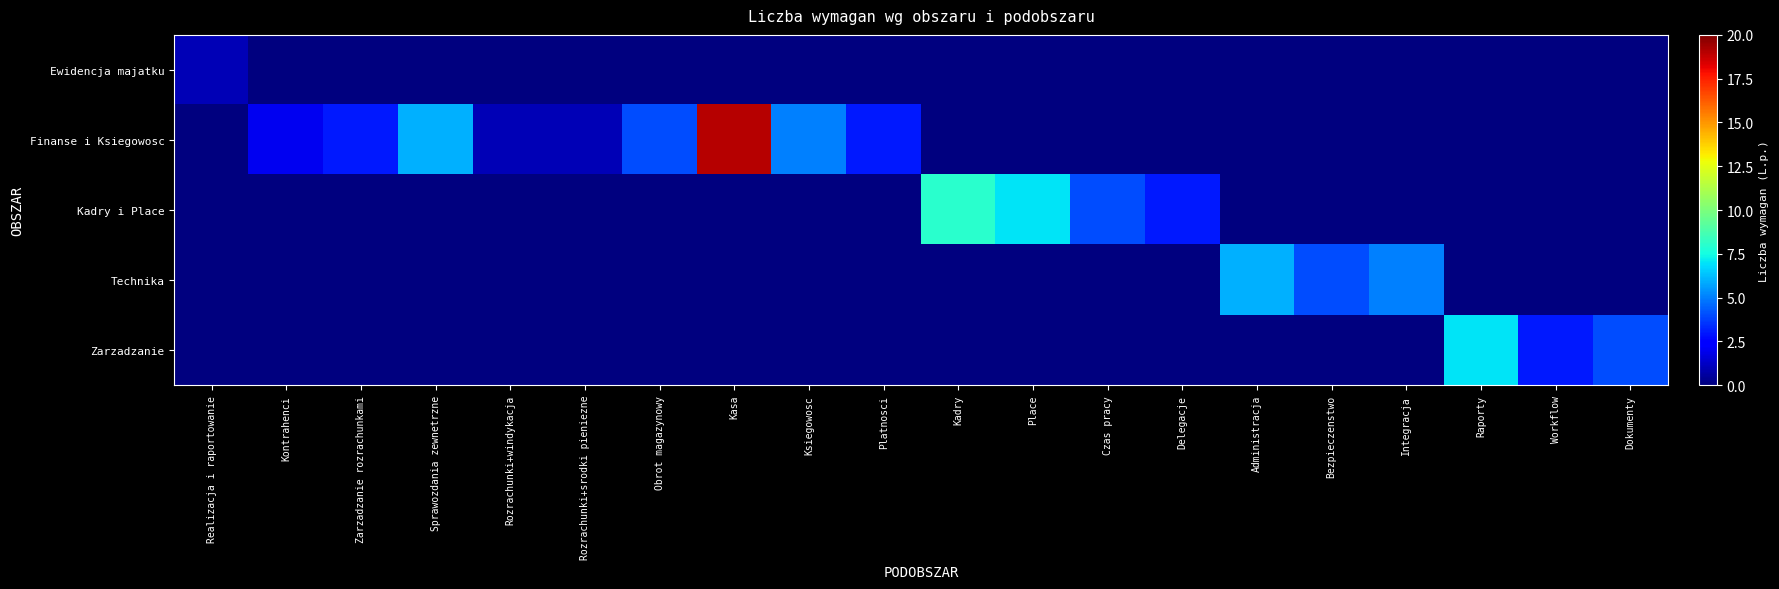

Which series has the widest spread of values?

Finanse i Ksiegowosc